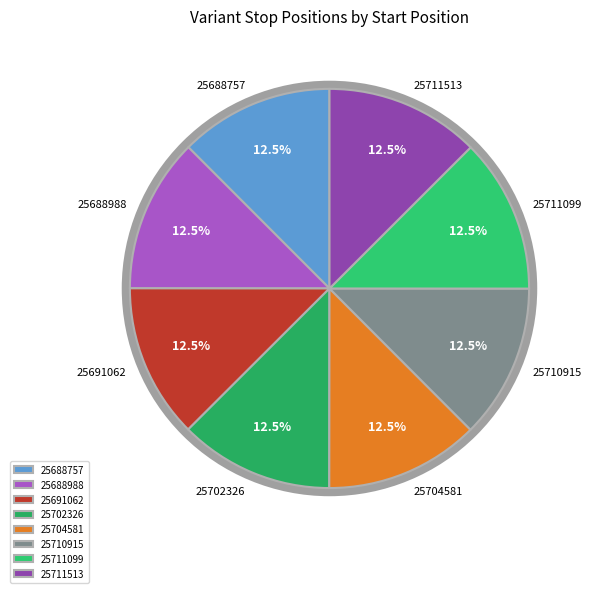

How many segments does this pie chart have?

8